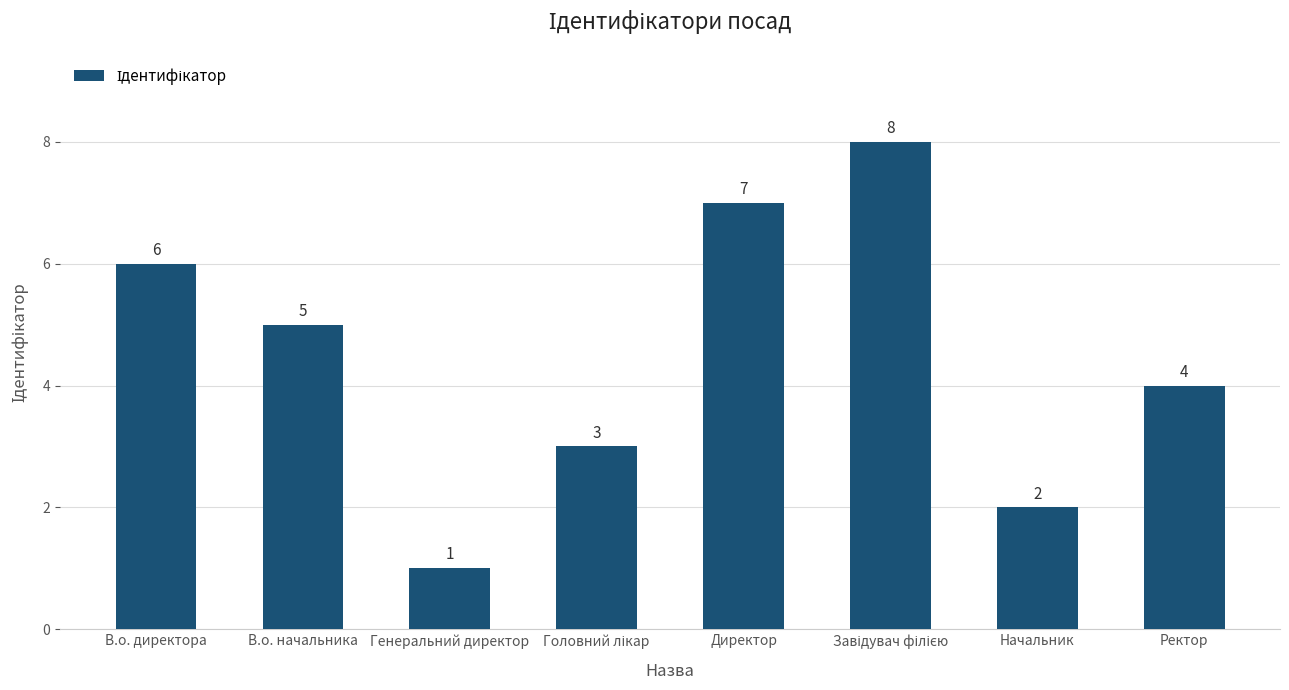

The chart shows a value of 6 at В.о. директора. True or false?

True